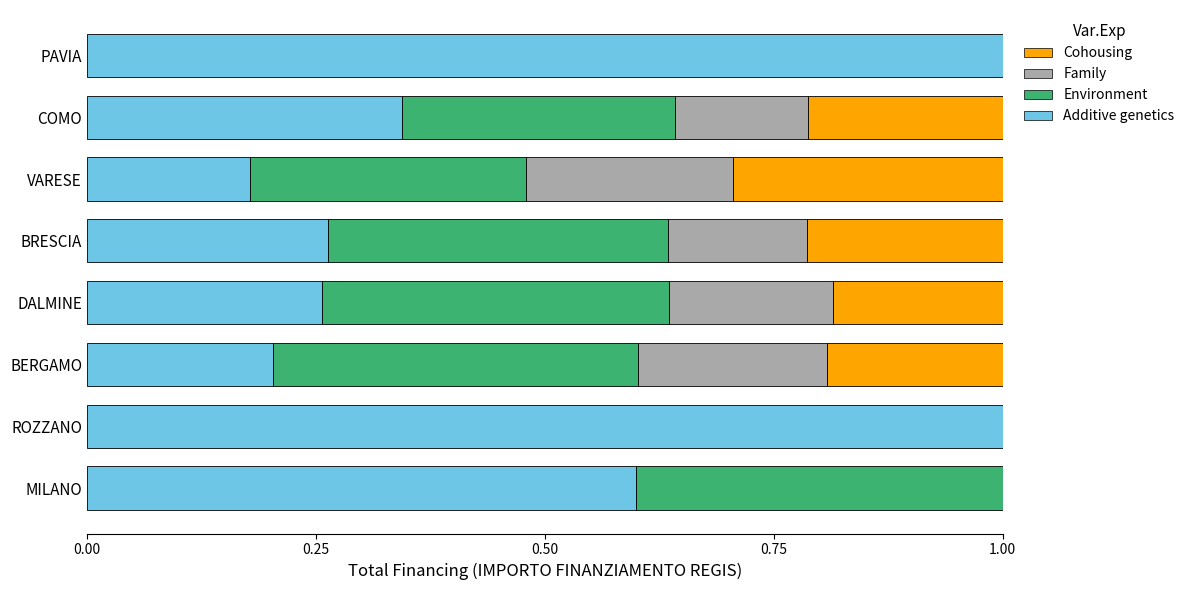

The value of Additive genetics at MILANO is 0.6. True or false?

True